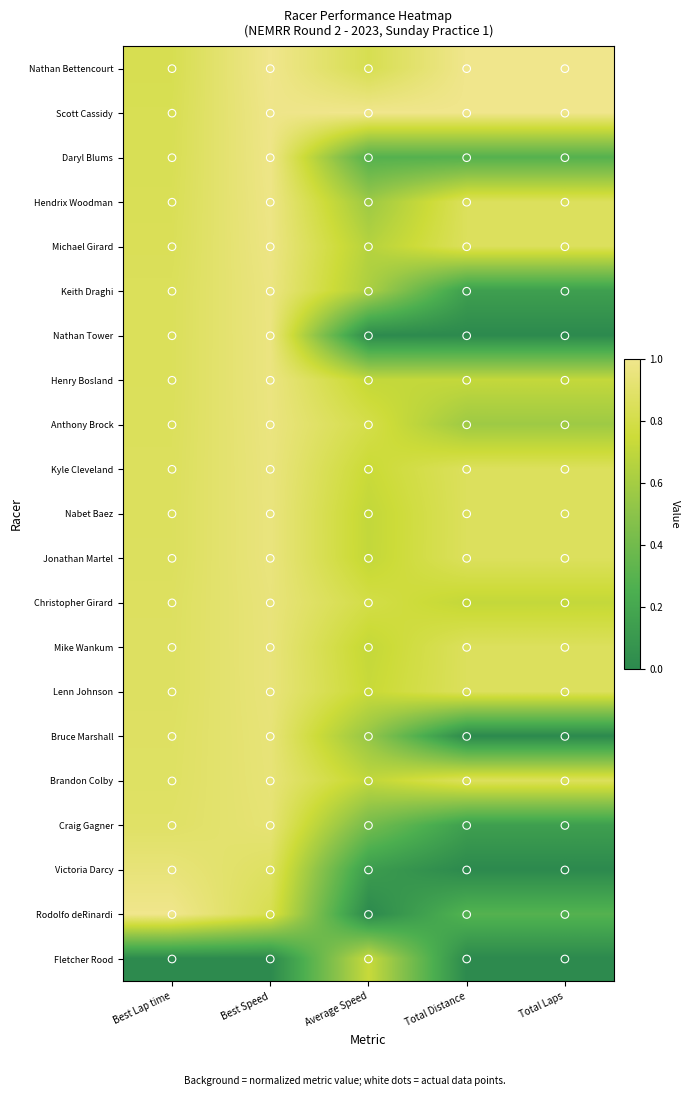

Count the number of data series in this chart.

21